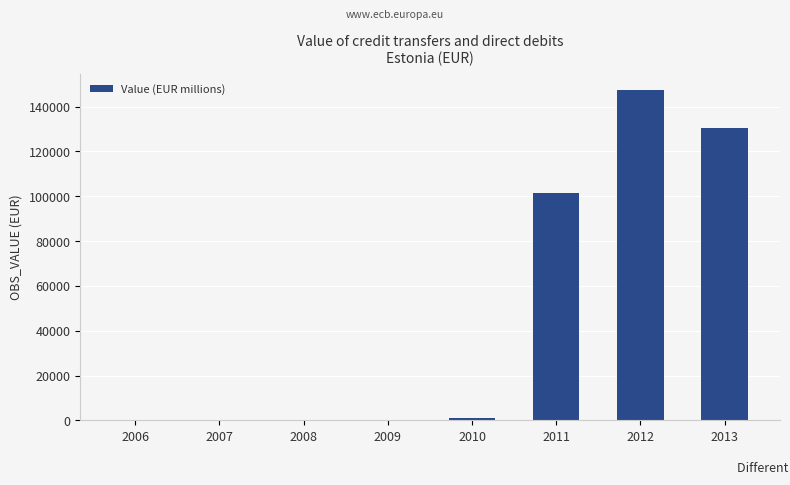

What is the sum of the values at 2011 and 2013?

231972.9